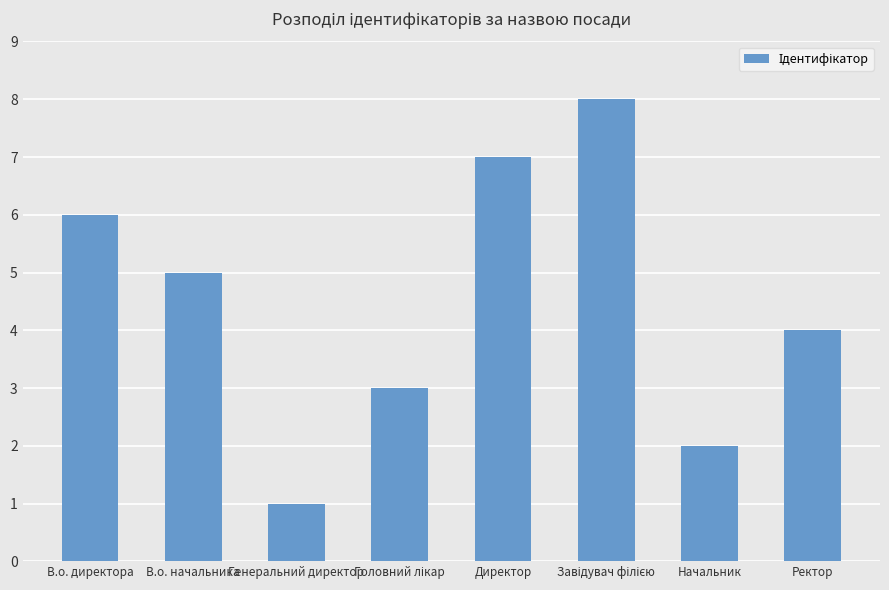

What is the label of the 4th bar from the right?

Директор